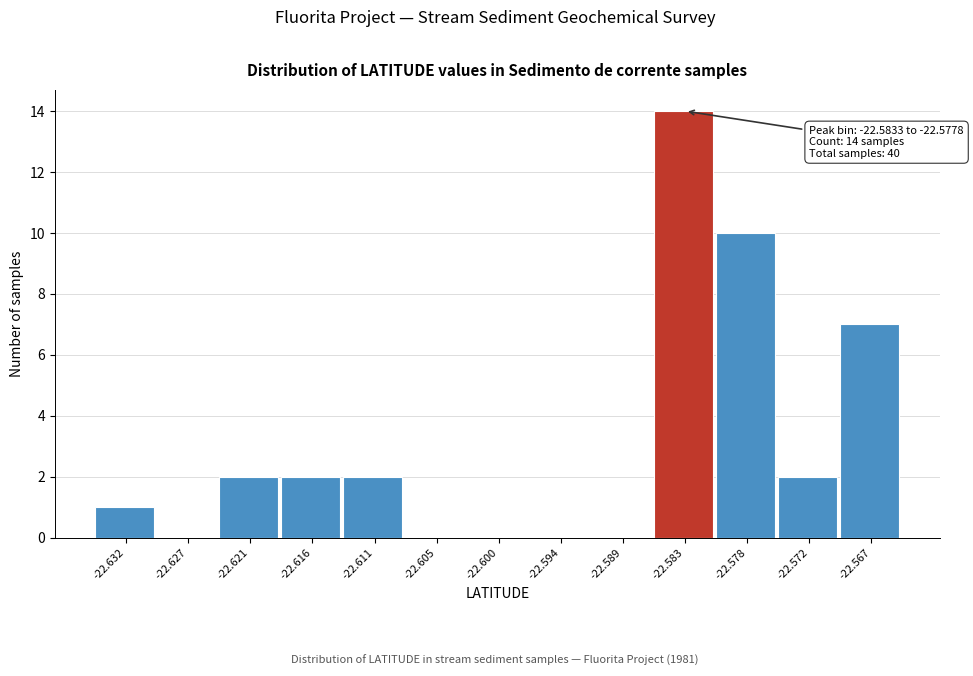

Reading left to right, transcribe all the data shown in this chart.

-22.632=1	-22.627=0	-22.621=2	-22.616=2	-22.611=2	-22.605=0	-22.600=0	-22.594=0	-22.589=0	-22.583=14	-22.578=10	-22.572=2	-22.567=7